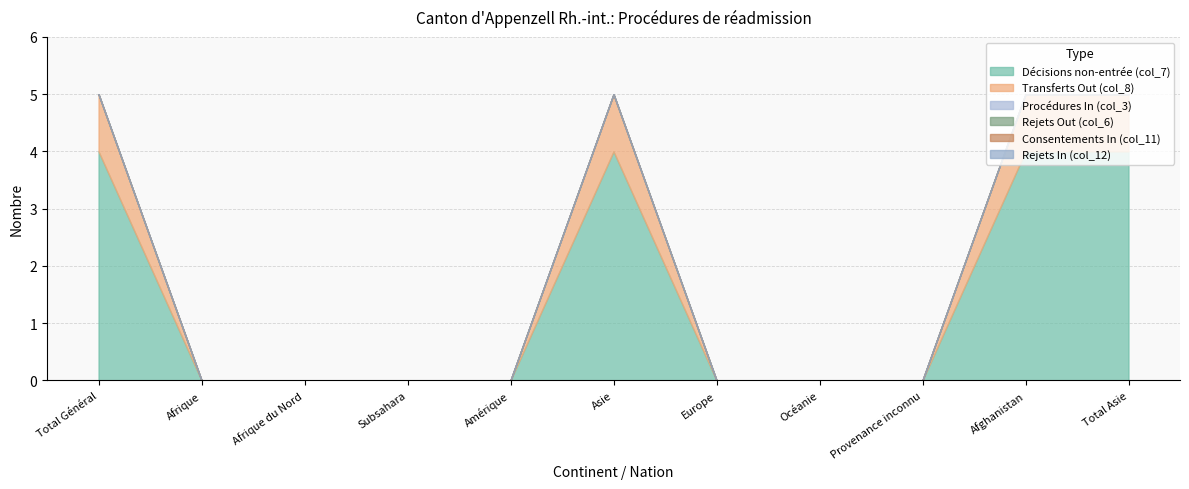

True or false: Rejets In (col_12) and Transferts Out (col_8) cross at least once.

False